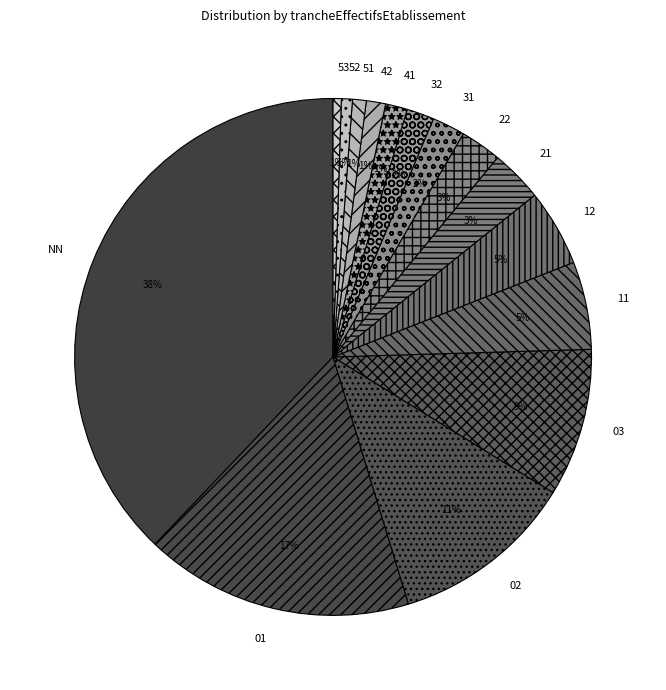

Is there any slice that represents more than half of the pie?

No